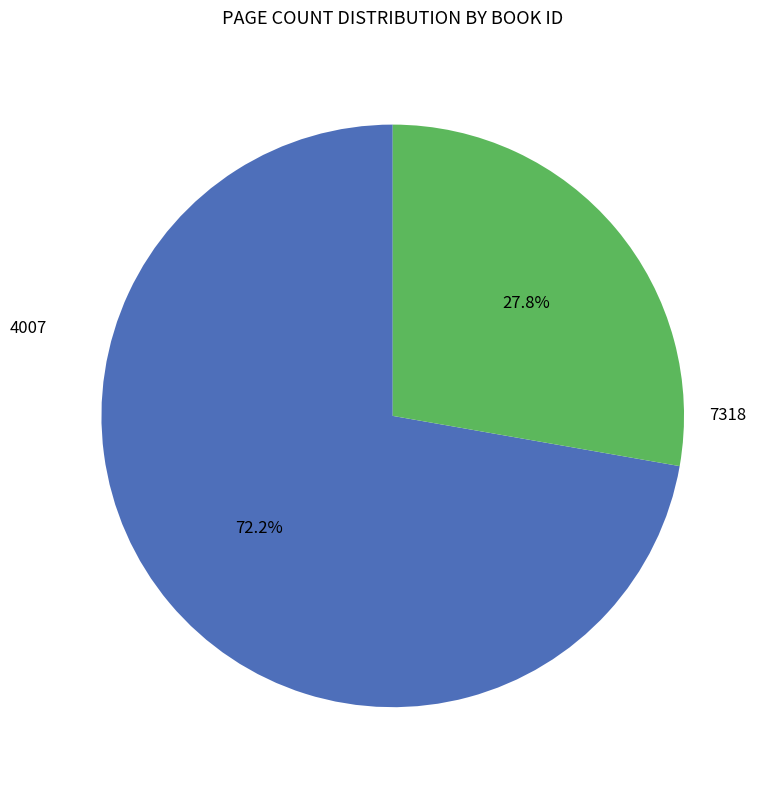

Is there any slice that represents more than half of the pie?

Yes